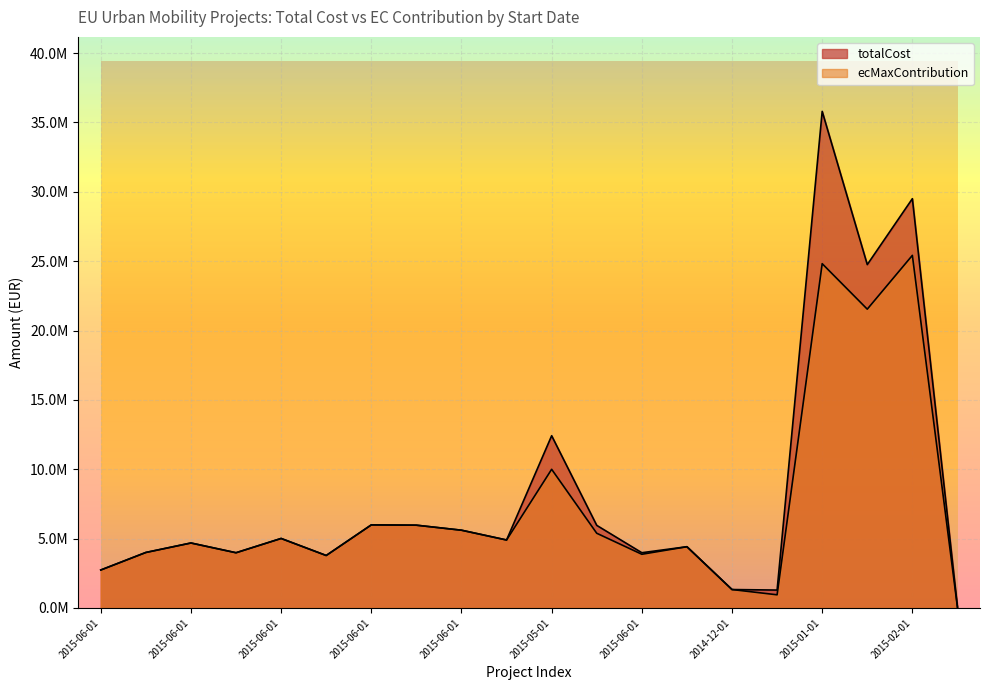

At how many categories does at least one series exceed 11777822?

4